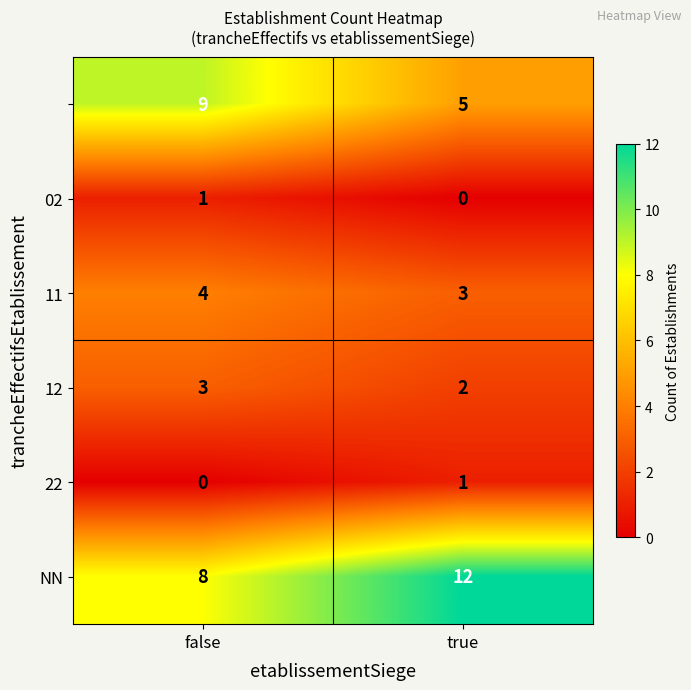

What is the spread (max minus min) of values at true?

12